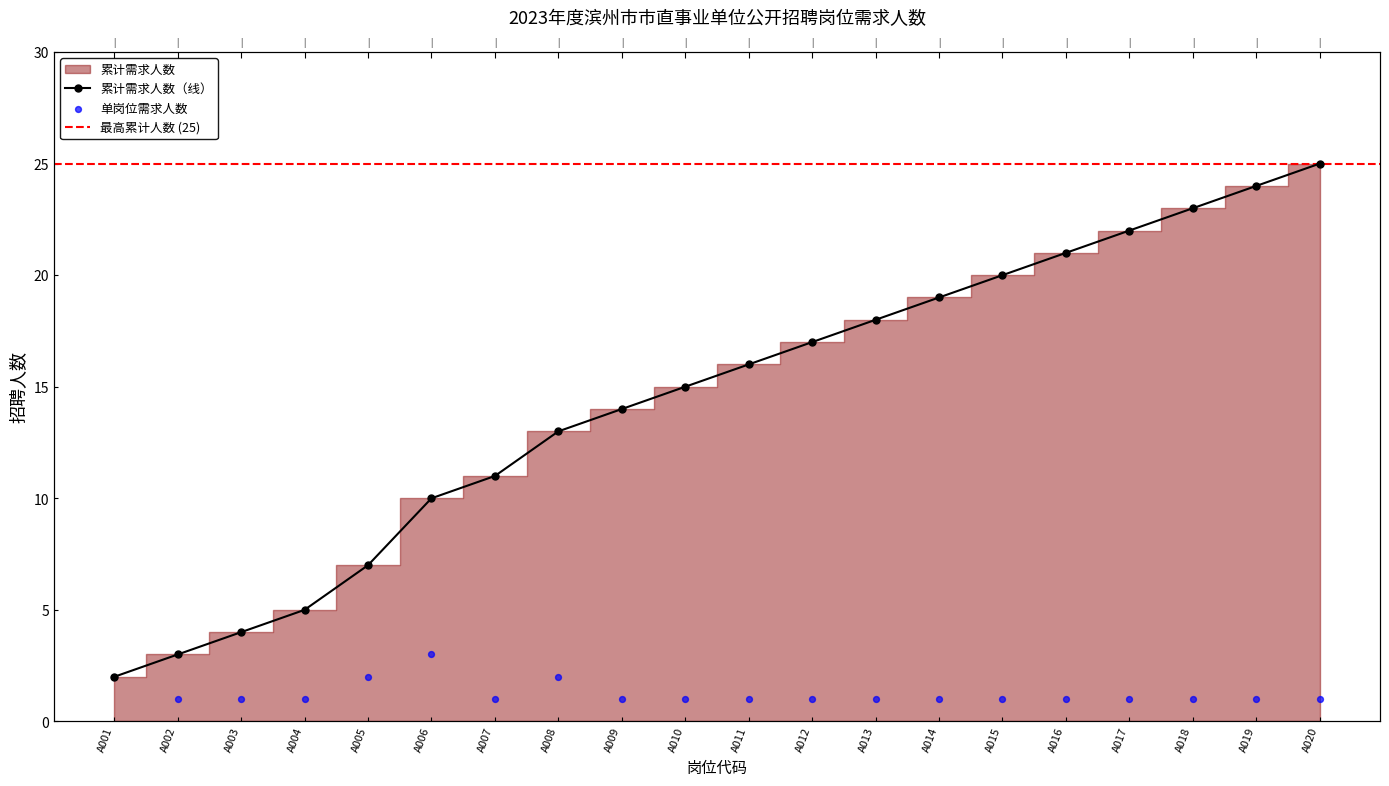

At how many categories does at least one series exceed 3?

18